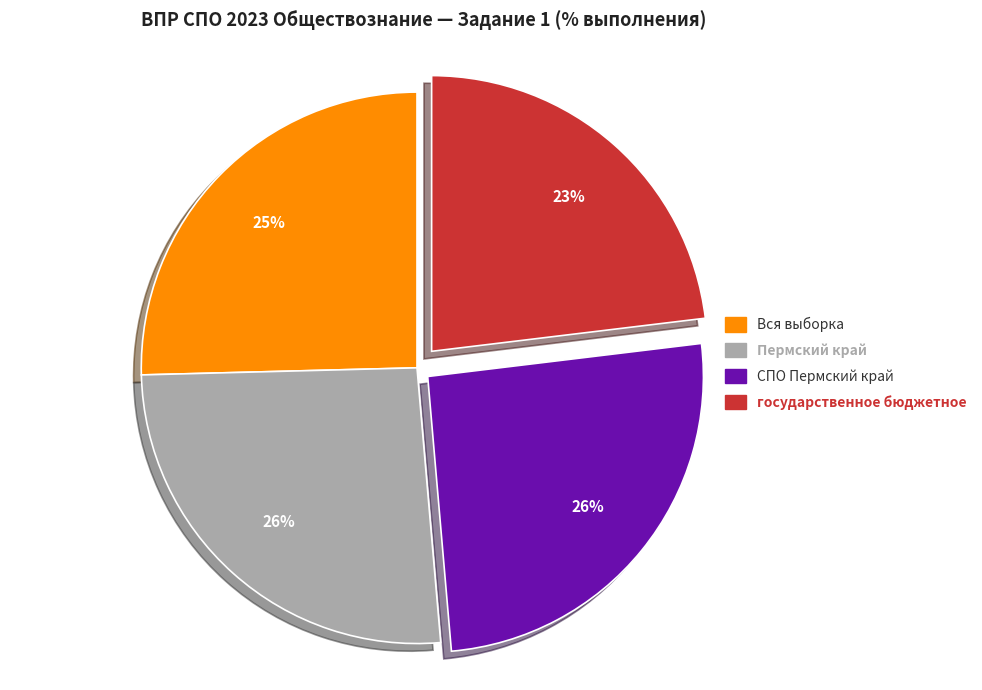

Is it true that государственное бюджетное is 23% of the pie?

True